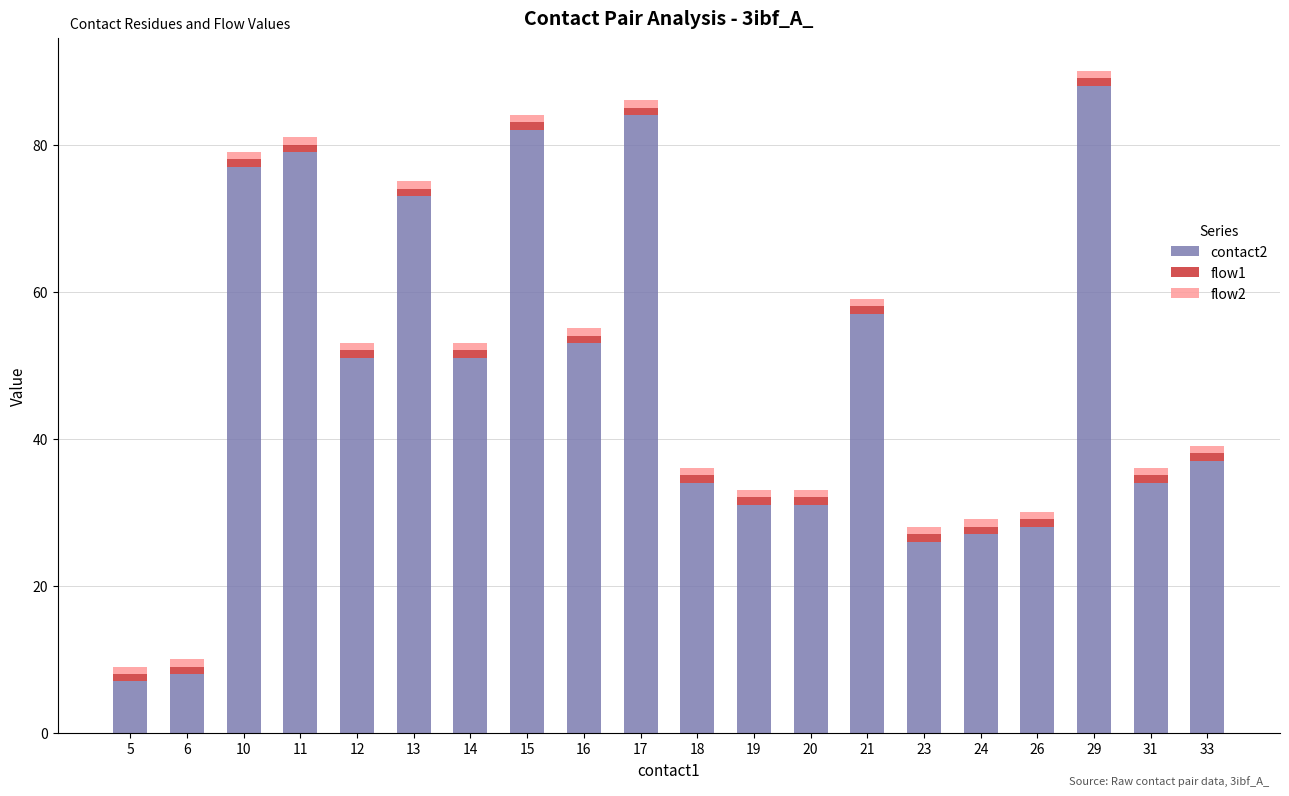

At which label does contact2 reach its peak?

29